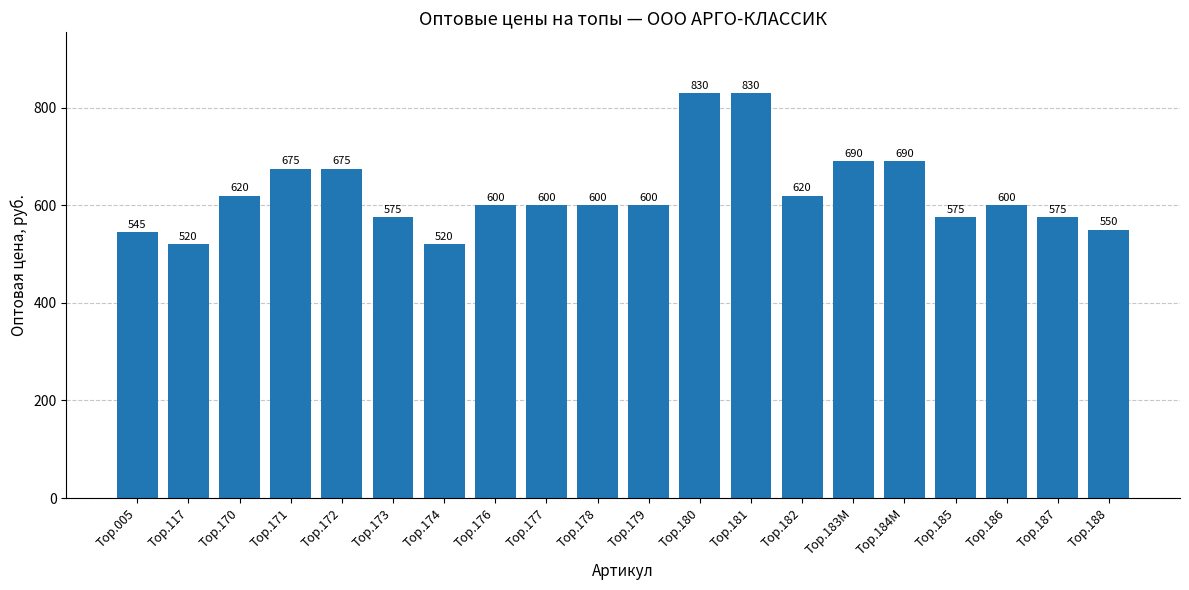

What is the value of the 4th bar from the left?

675